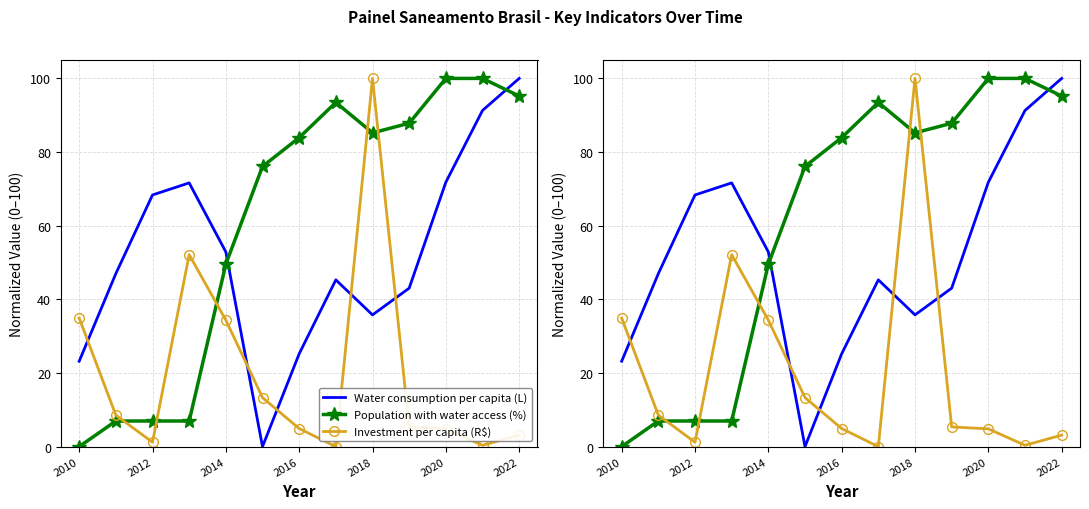

How many values in the Water consumption per capita (L) series exceed 46?

7